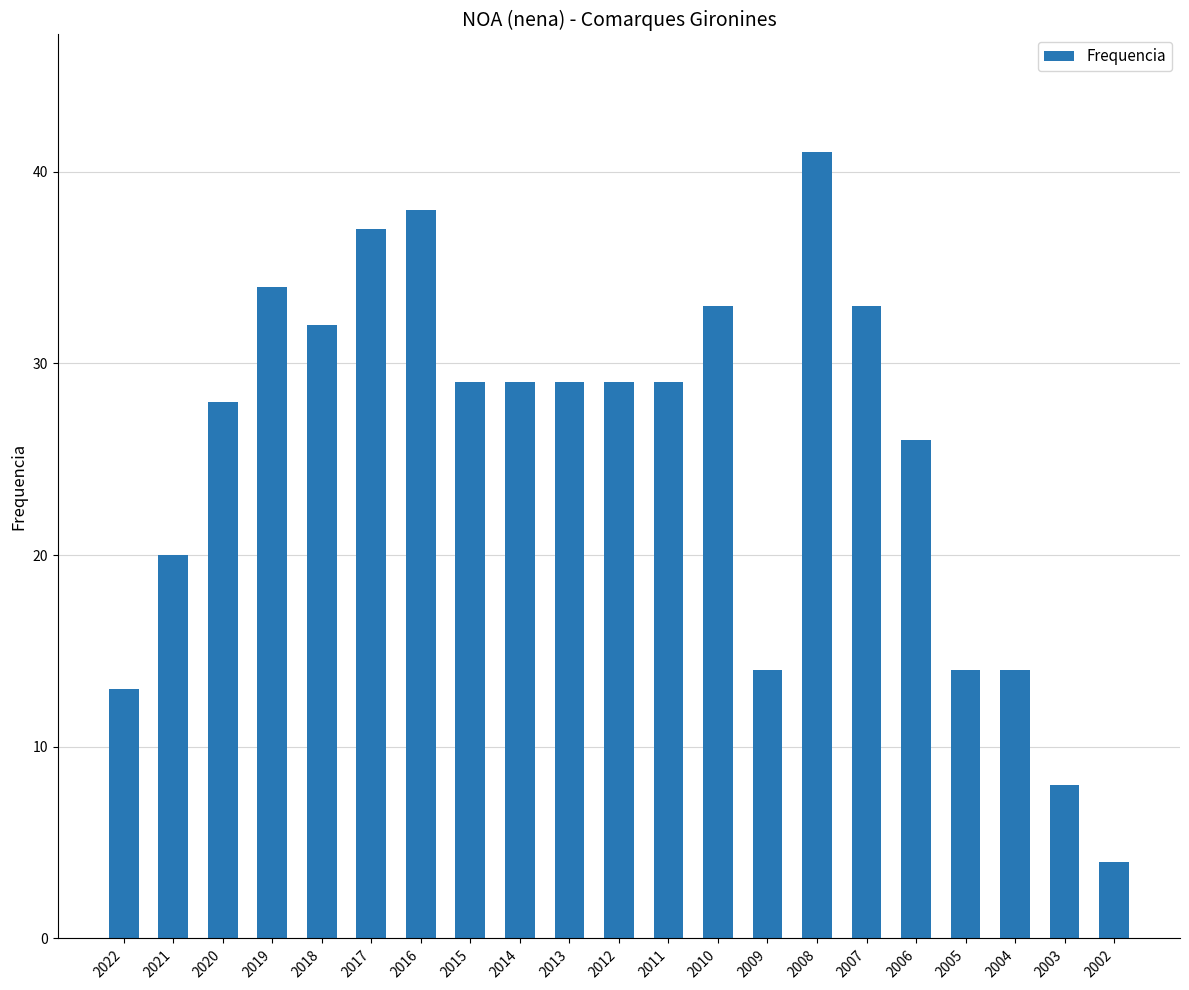

Between 2019 and 2002, which is larger?

2019